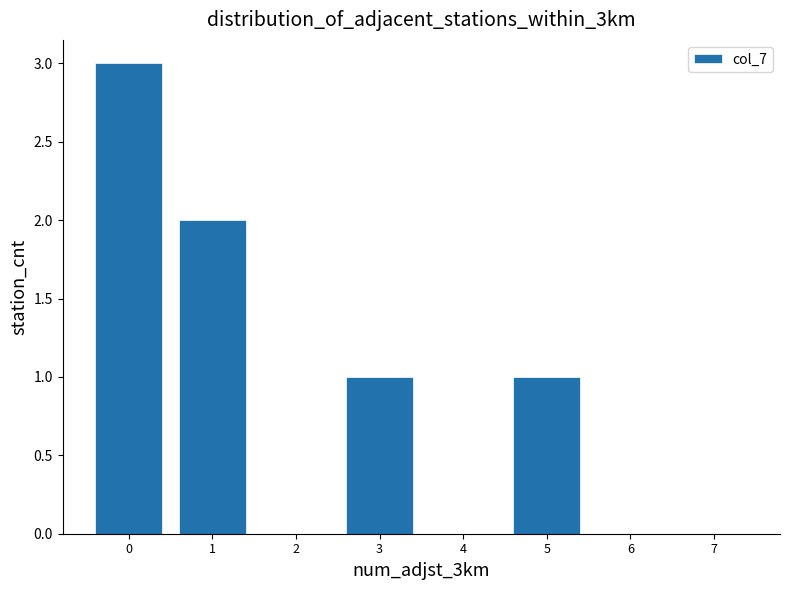

Reading left to right, what are all the values shown in this chart?

0=3	1=2	2=0	3=1	4=0	5=1	6=0	7=0